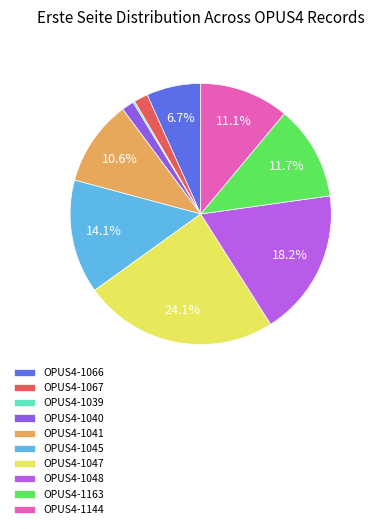

True or false: OPUS4-1040 accounts for 2% of the total.

True